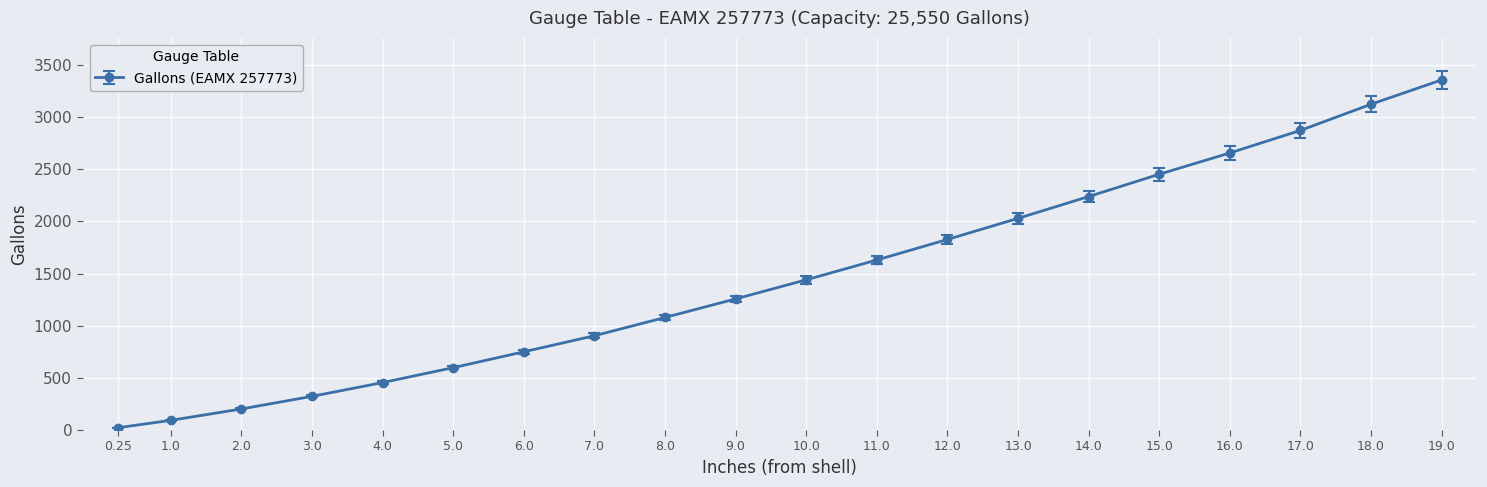

Rank the categories by value from lowest to highest.

0.25, 1.0, 2.0, 3.0, 4.0, 5.0, 6.0, 7.0, 8.0, 9.0, 10.0, 11.0, 12.0, 13.0, 14.0, 15.0, 16.0, 17.0, 18.0, 19.0